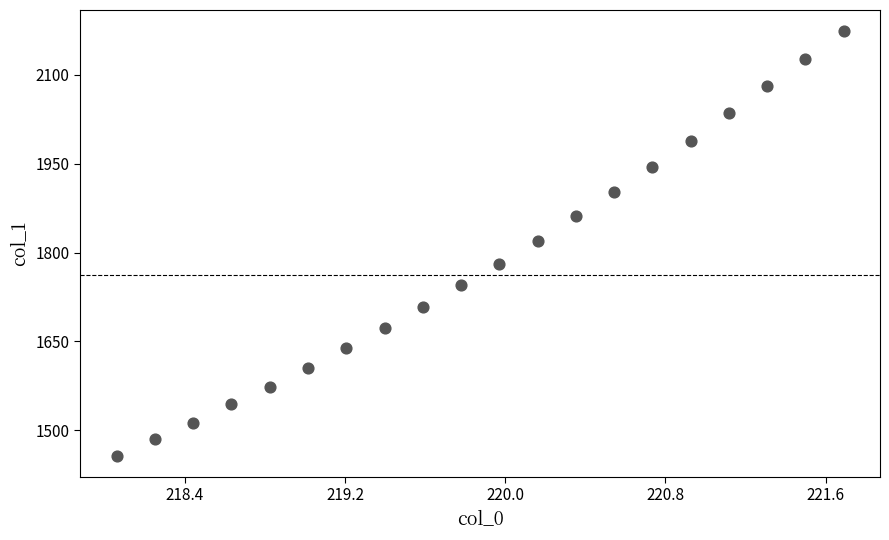

What is the range of X values (max minus min)?

3.6